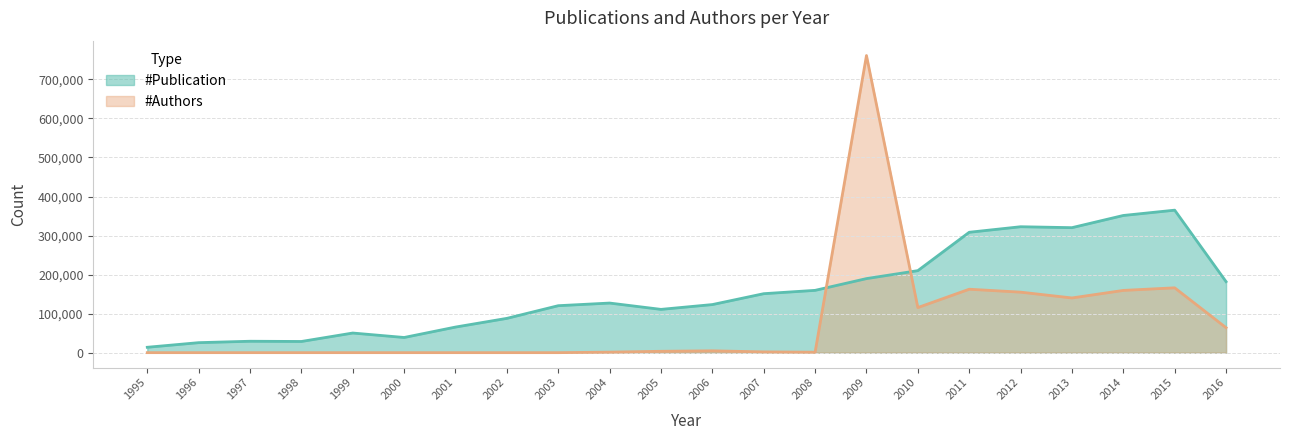

What is the sum of all #Publication values?

3381398